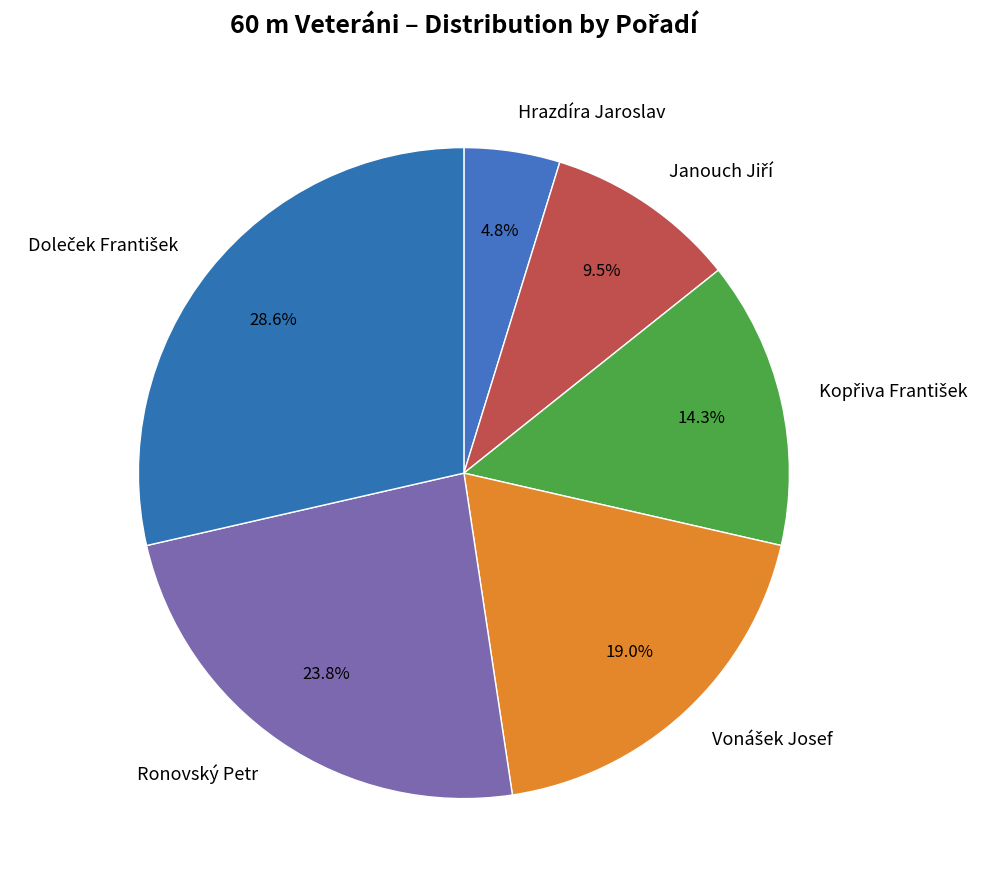

Which has a higher value, Hrazdíra Jaroslav or Ronovský Petr?

Ronovský Petr